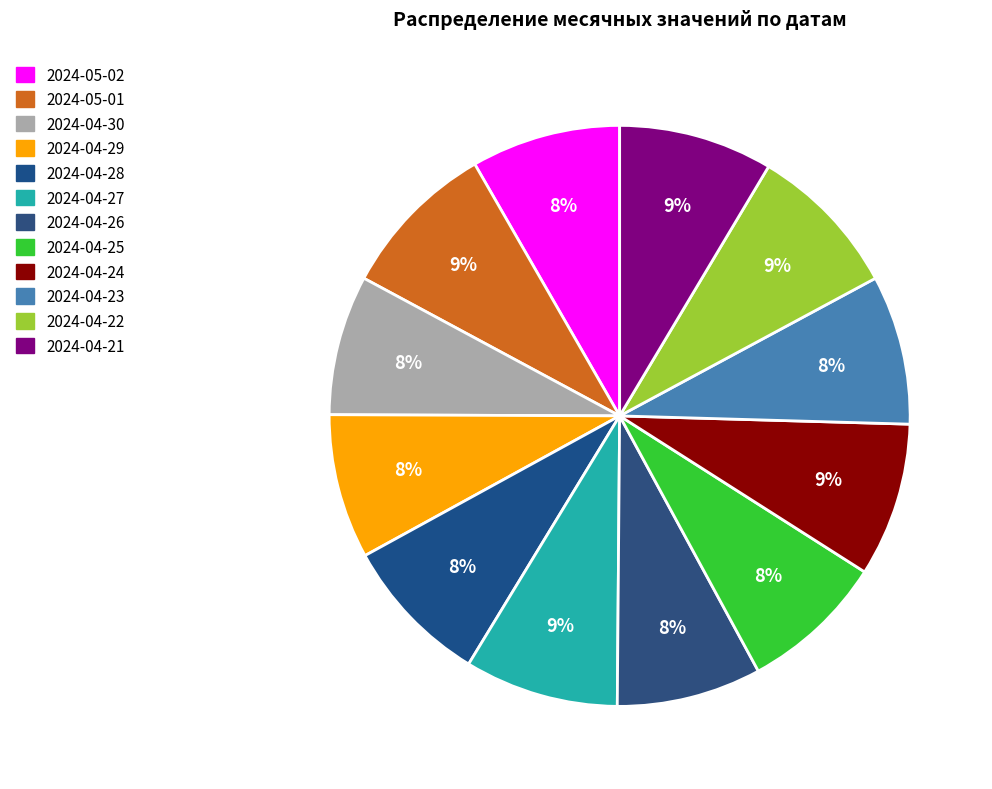

True or false: 2024-04-22 accounts for 9% of the total.

True